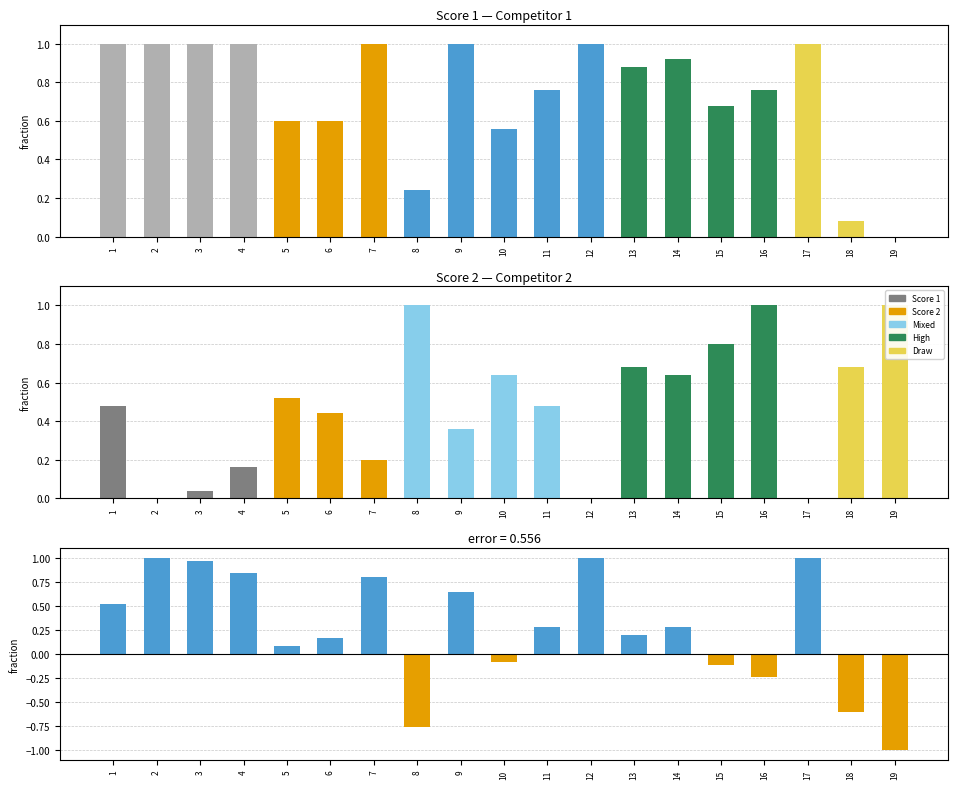

At which category does the chart reach its peak across all series?

1